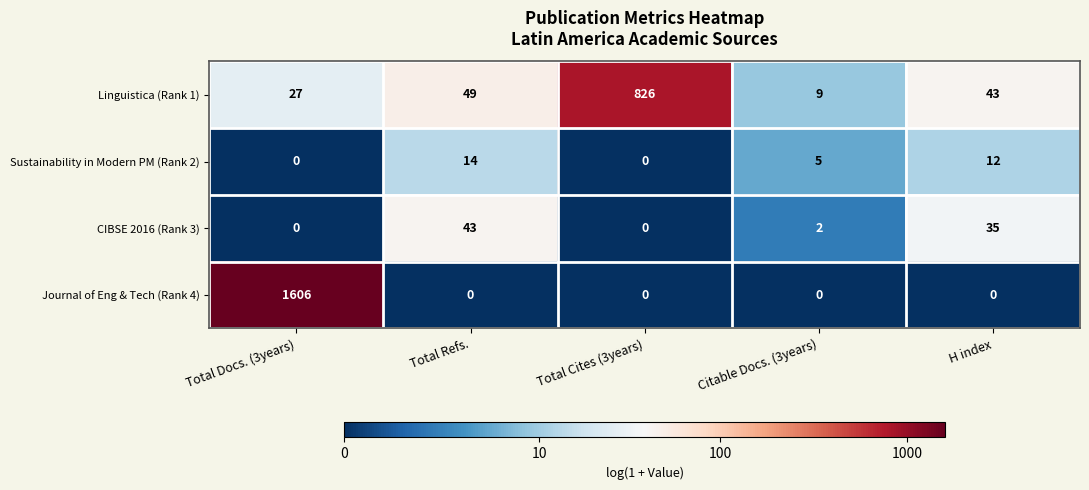

Reading left to right, extract all data points from this chart.

Linguistica (Rank 1): 27	49	826	9	43
Sustainability in Modern PM (Rank 2): 0	14	0	5	12
CIBSE 2016 (Rank 3): 0	43	0	2	35
Journal of Eng & Tech (Rank 4): 1606	0	0	0	0